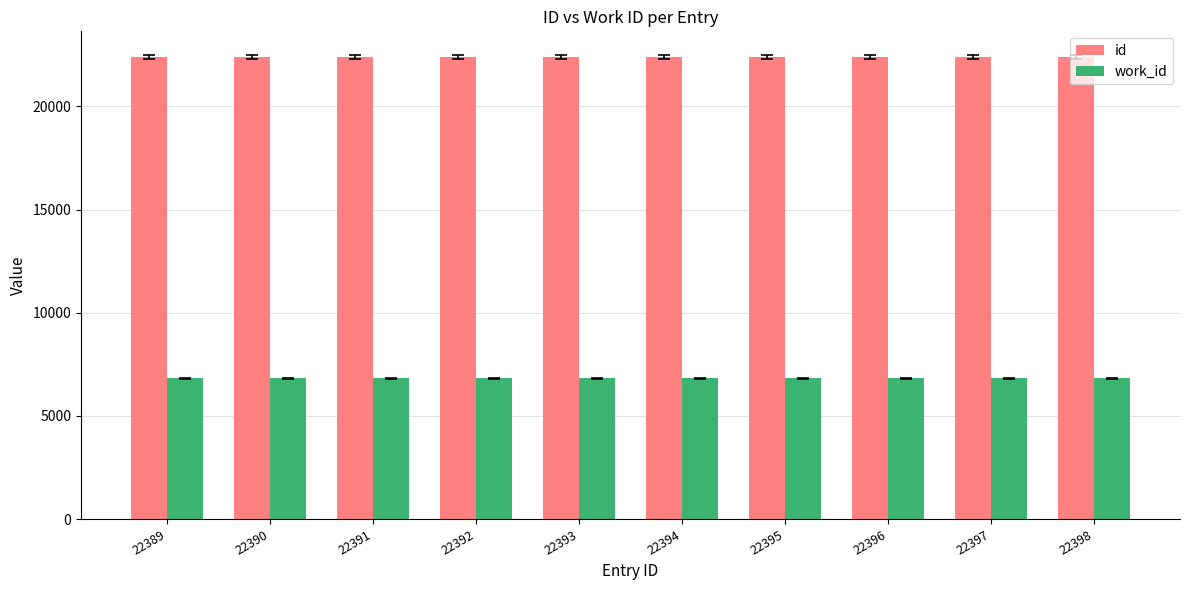

At 22394, list the series in order from smallest to largest.

work_id, id